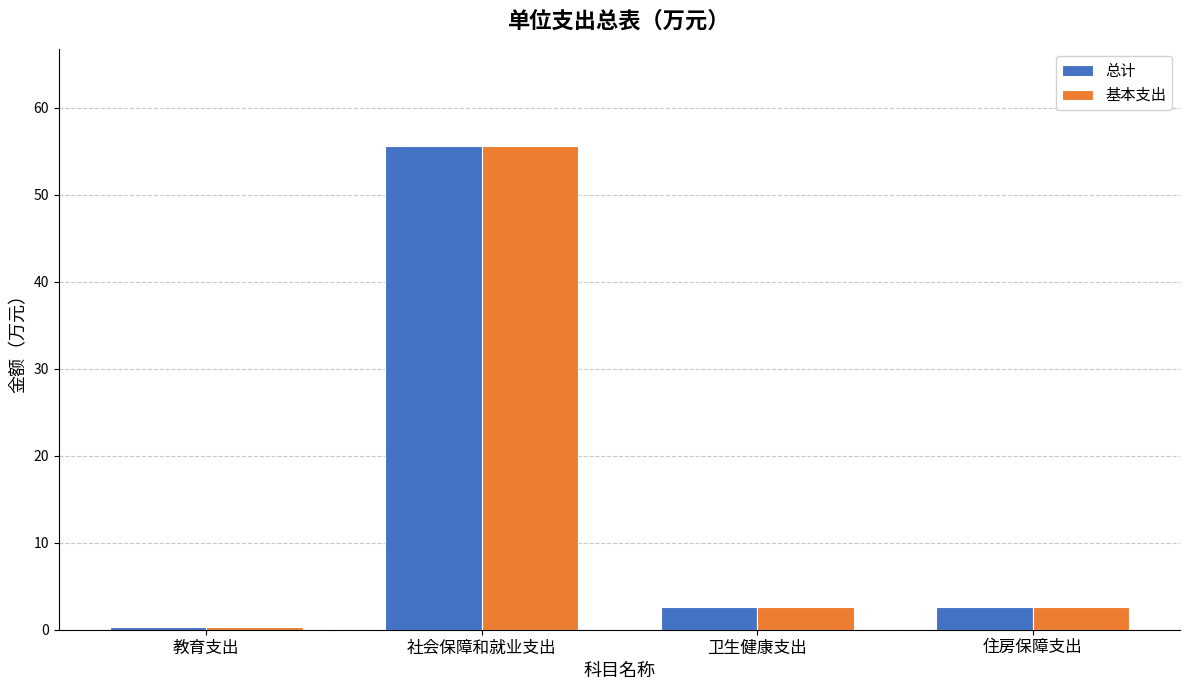

How many bars are there in total?

8